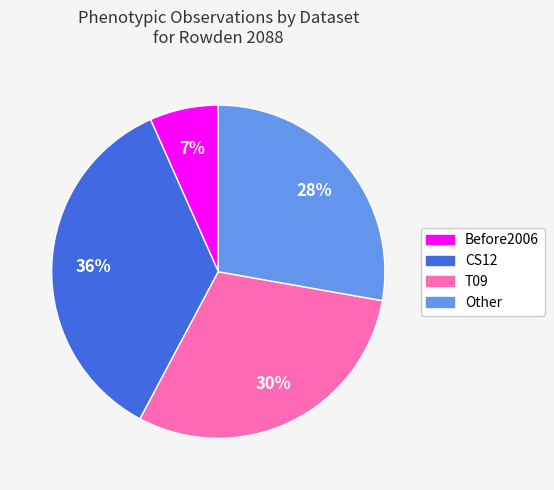

The Before2006 slice represents 1% of the pie. True or false?

False